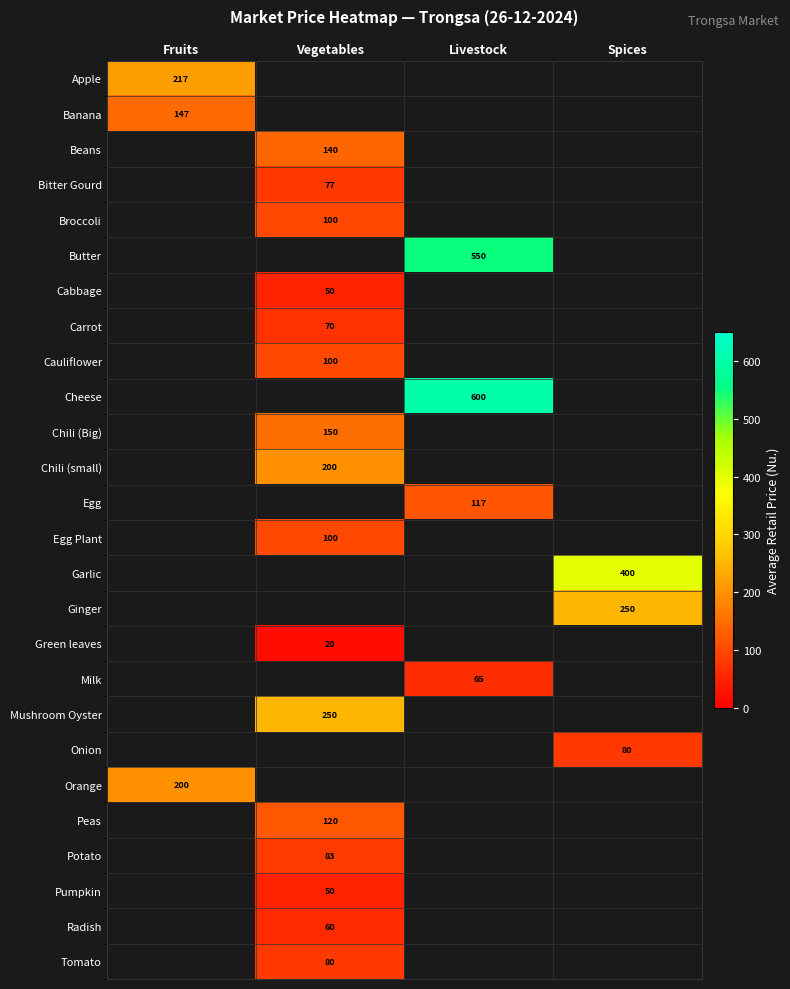

How many distinct data groups are displayed?

26